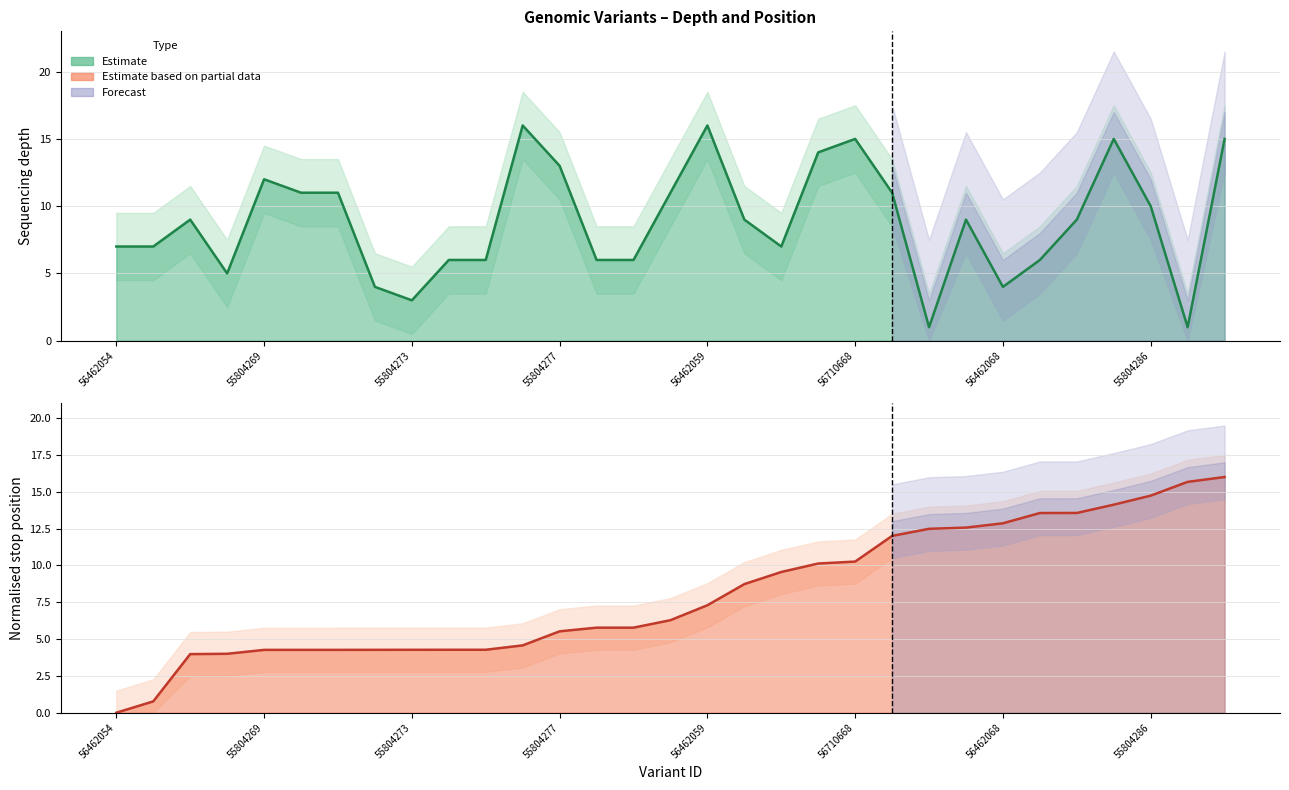

At which category is the sum across all series the highest?

30